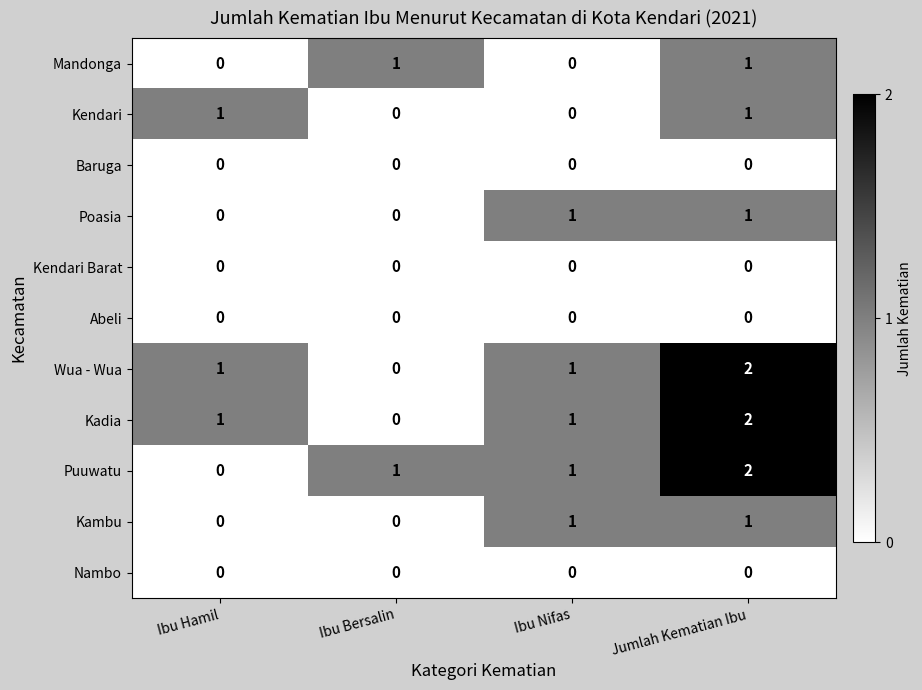

Count the Kambu values in the range 0 to 1.

4